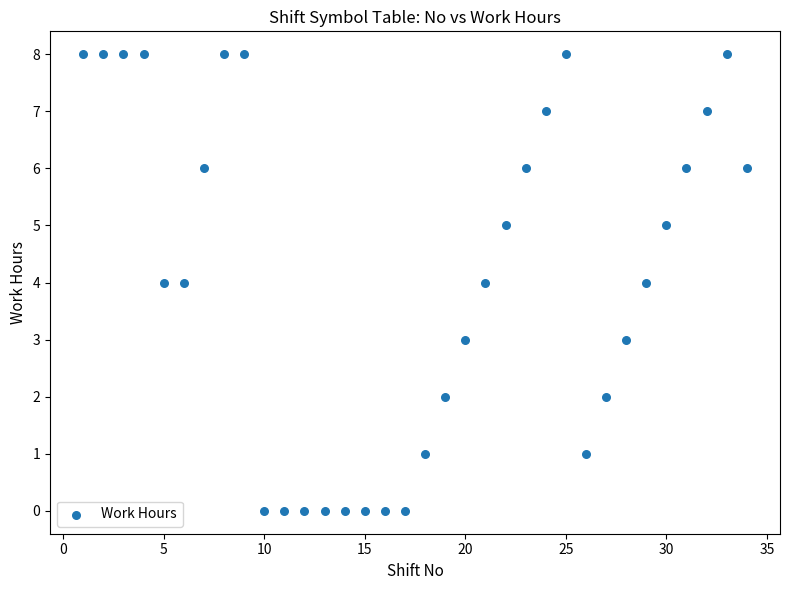

What is the range of X values (max minus min)?

33.0